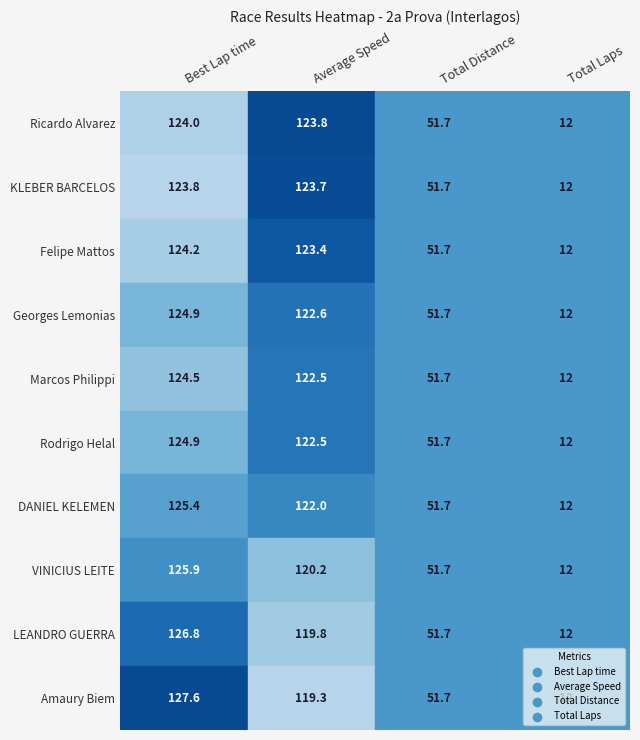

Reading right to left, list all the values displayed in this chart.

Ricardo Alvarez: 3=12.0	2=51.7	1=123.8	0=124.0
KLEBER BARCELOS: 3=12.0	2=51.7	1=123.7	0=123.8
Felipe Mattos: 3=12.0	2=51.7	1=123.4	0=124.2
Georges Lemonias: 3=12.0	2=51.7	1=122.6	0=124.9
Marcos Philippi: 3=12.0	2=51.7	1=122.5	0=124.5
Rodrigo Helal: 3=12.0	2=51.7	1=122.5	0=124.9
DANIEL KELEMEN: 3=12.0	2=51.7	1=122.0	0=125.4
VINICIUS LEITE: 3=12.0	2=51.7	1=120.2	0=125.9
LEANDRO GUERRA: 3=12.0	2=51.7	1=119.8	0=126.8
Amaury Biem: 3=12.0	2=51.7	1=119.3	0=127.6